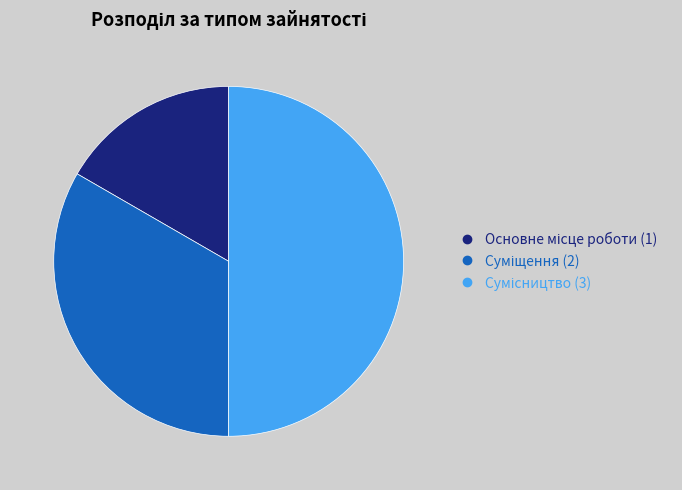

Which category has the smallest portion of the pie?

Основне місце роботи